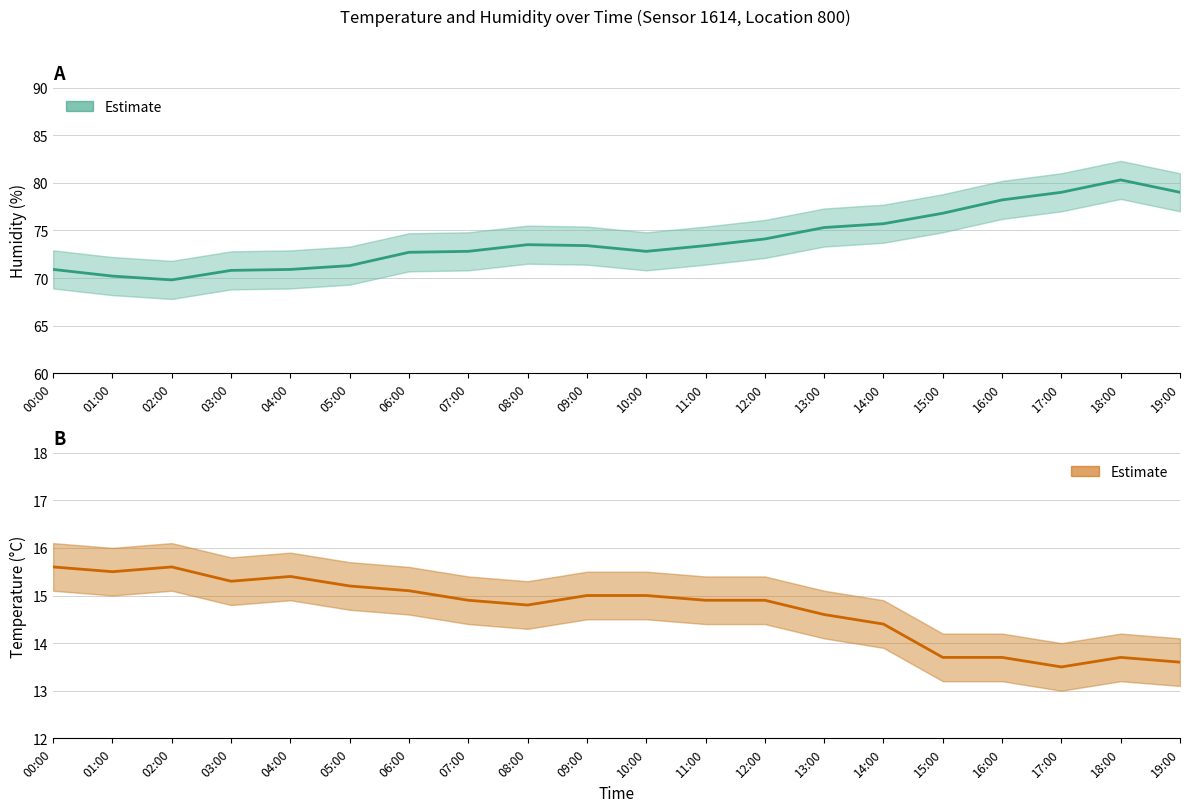

What is the label of the 4th point from the left?

03:00